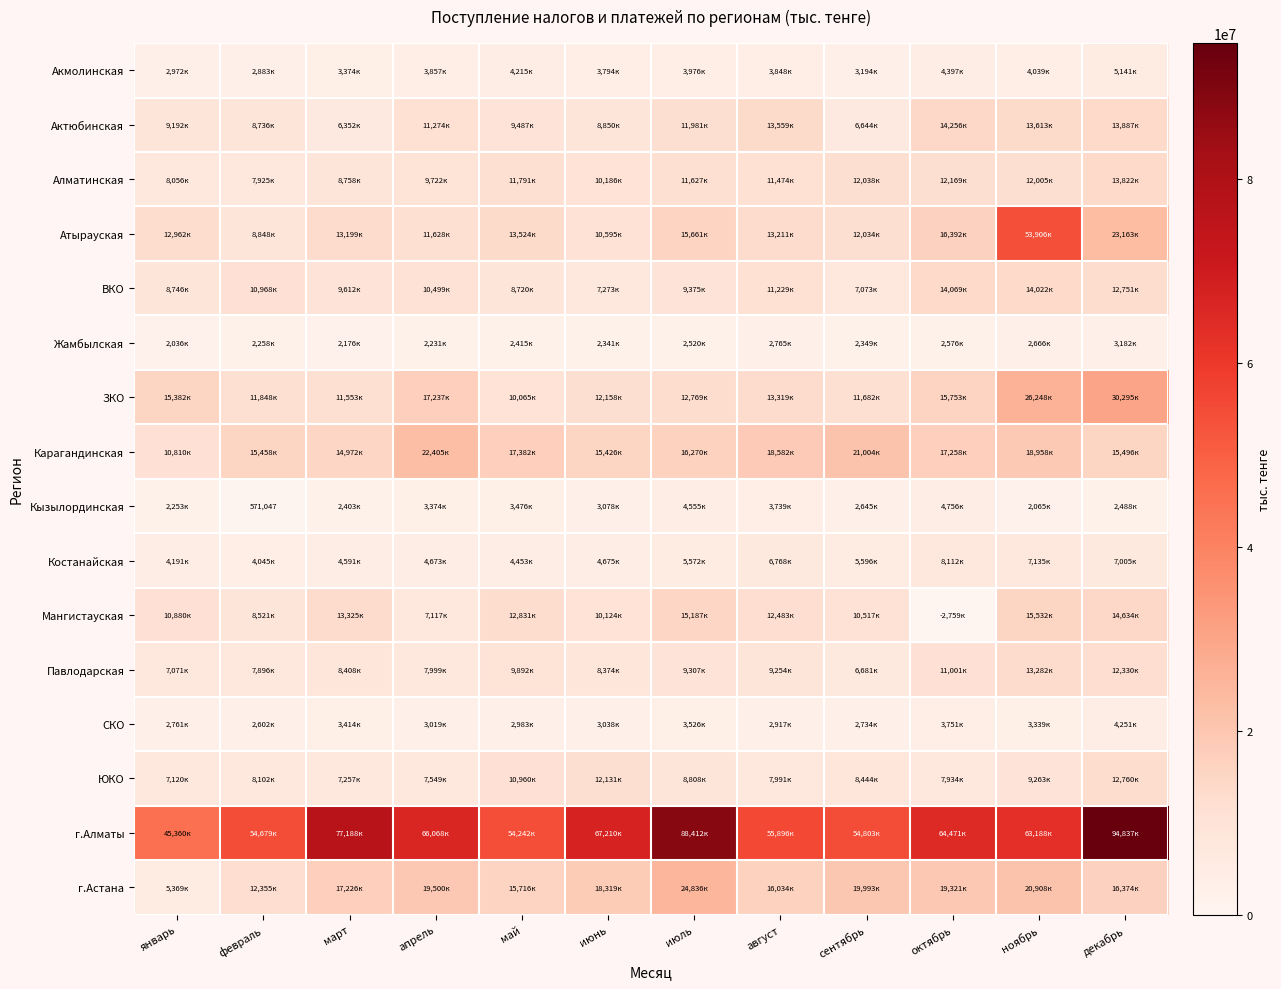

What is the average value of the СКО series?

3195118